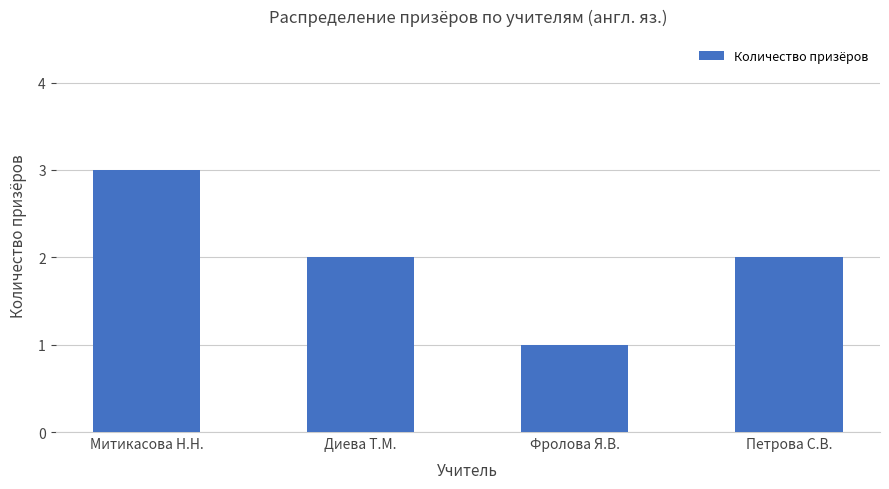

How many categories are shown in the chart?

4